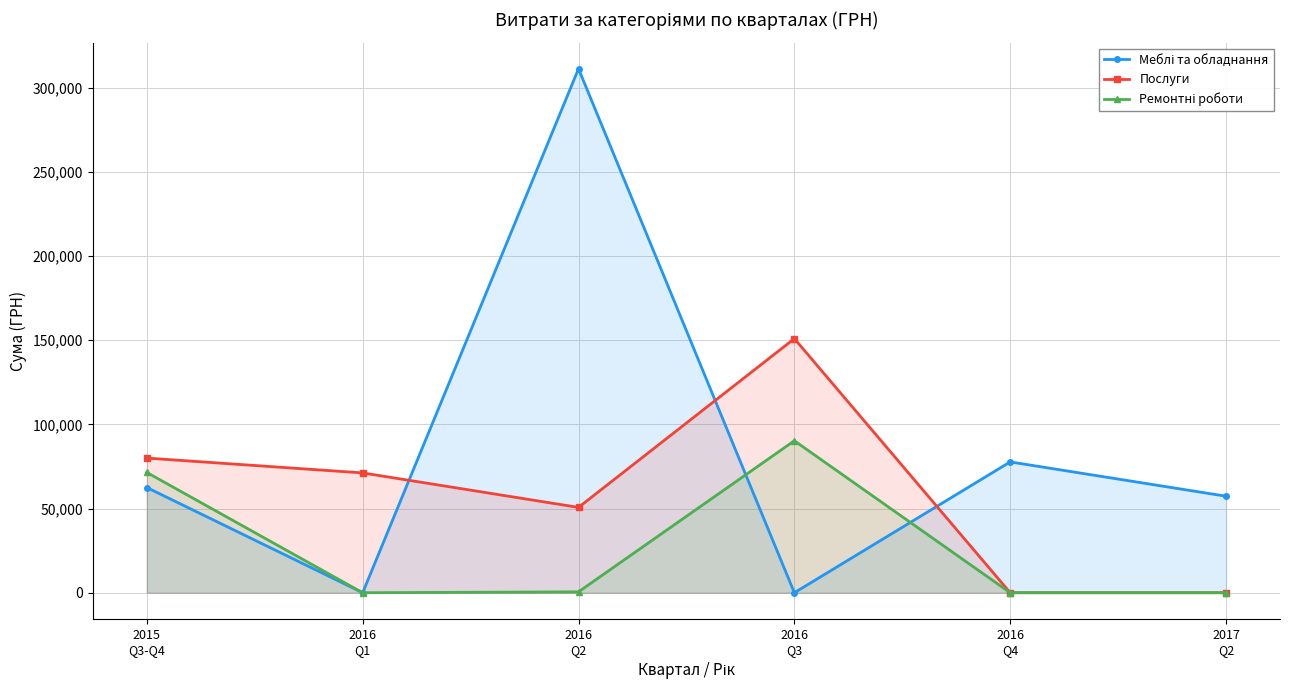

Reading left to right, list all the values displayed in this chart.

Меблі та обладнання: 62500.0	0.0	311294.3	0.0	77723.0	57347.0
Послуги: 80000.0	71188.9	50699.0	150971.0	0.0	0.0
Ремонтні роботи: 71450.0	0.0	528.0	90287.0	0.0	0.0